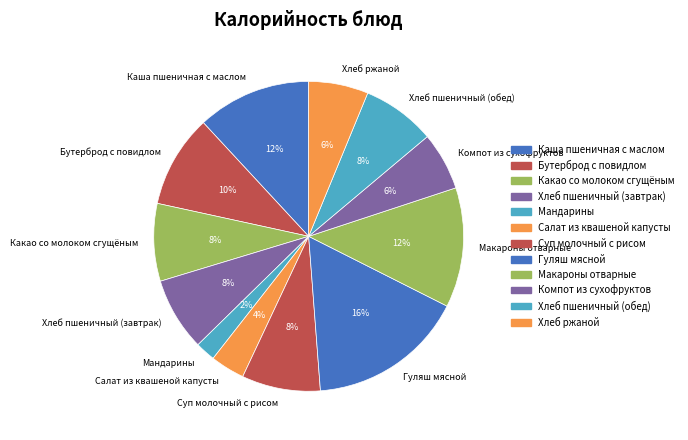

Does Бутерброд с повидлом account for over 50% of the chart?

No